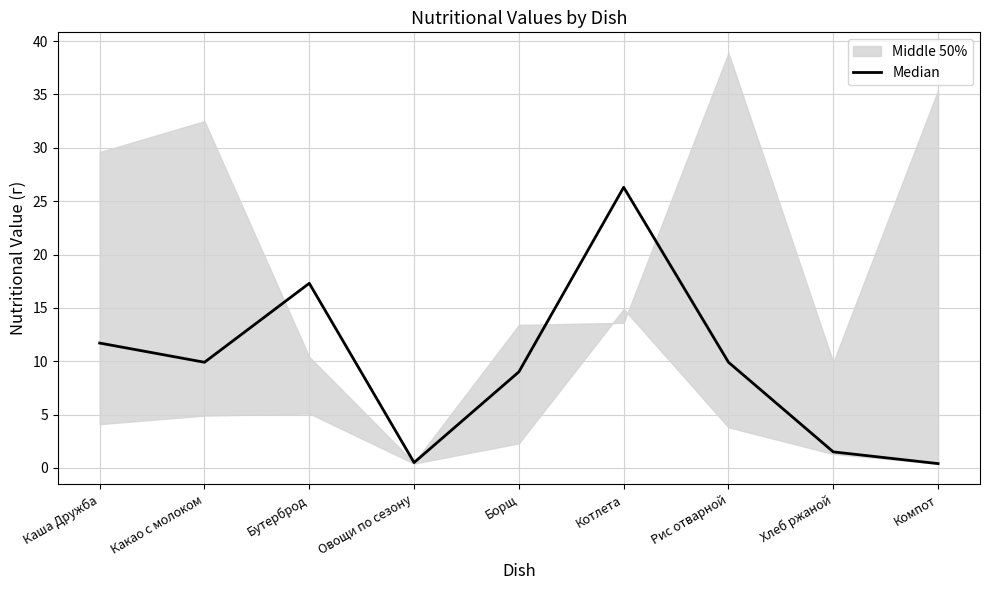

What is the ratio of the value at Каша Дружба to the value at Бутерброд?

0.7